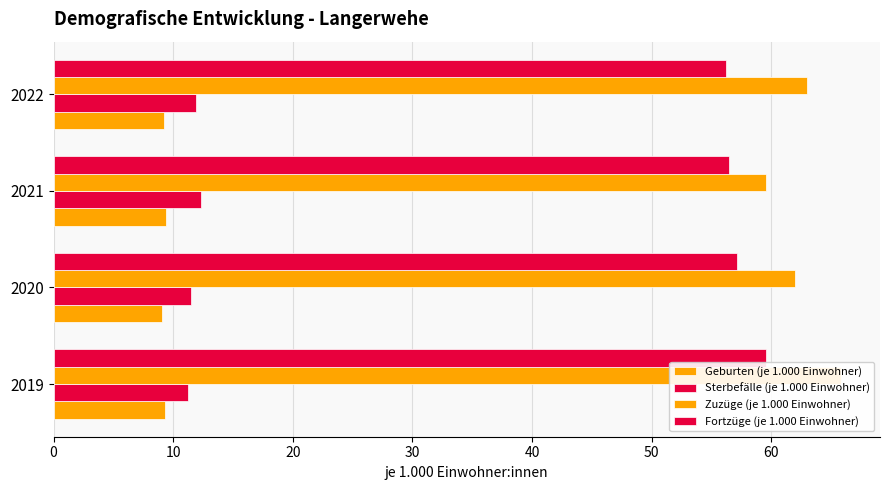

Reading right to left, list all the values displayed in this chart.

Geburten (je 1.000 Einwohner): 9.2	9.4	9.1	9.3
Sterbefälle (je 1.000 Einwohner): 11.9	12.3	11.5	11.2
Zuzüge (je 1.000 Einwohner): 63.0	59.6	62.0	65.8
Fortzüge (je 1.000 Einwohner): 56.2	56.5	57.1	59.6